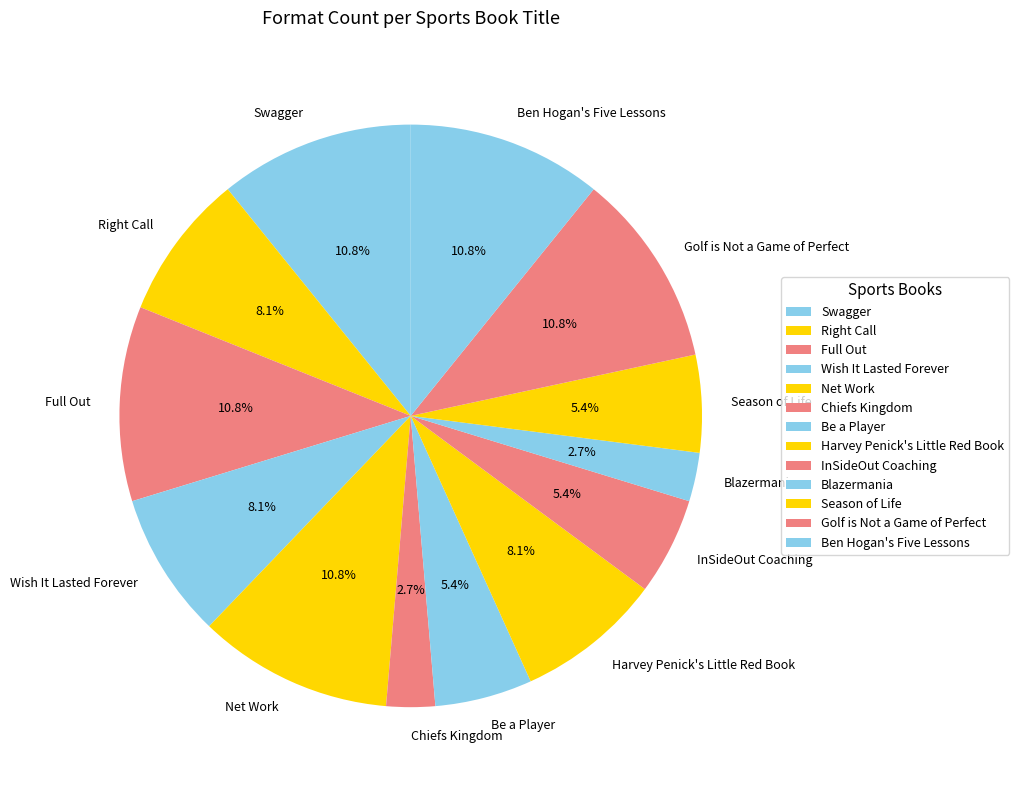

What percentage do Harvey Penick's Little Red Book and Be a Player together represent?

13.5%